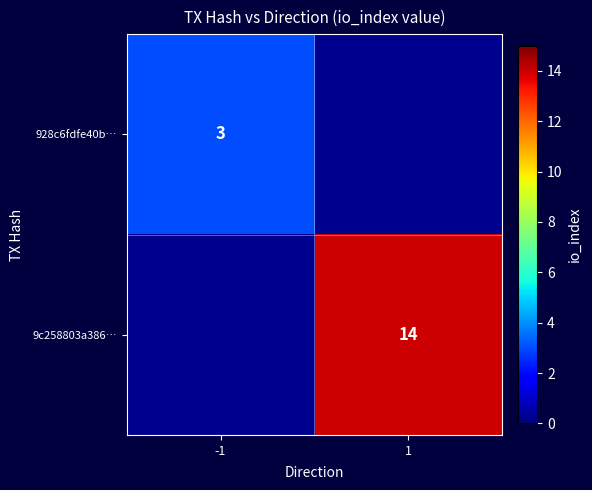

Is the value of 928c6fdfe40b… at -1 greater than the value of 9c258803a386… at 1?

No